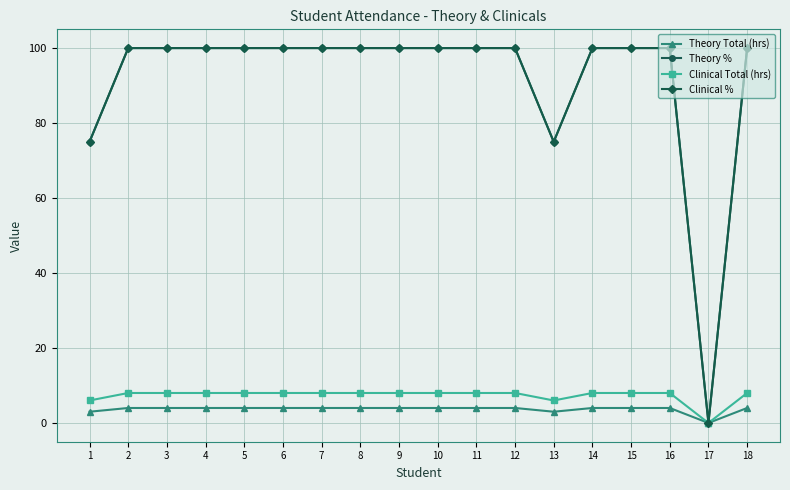

Which has a higher value, 14 or 5?

14